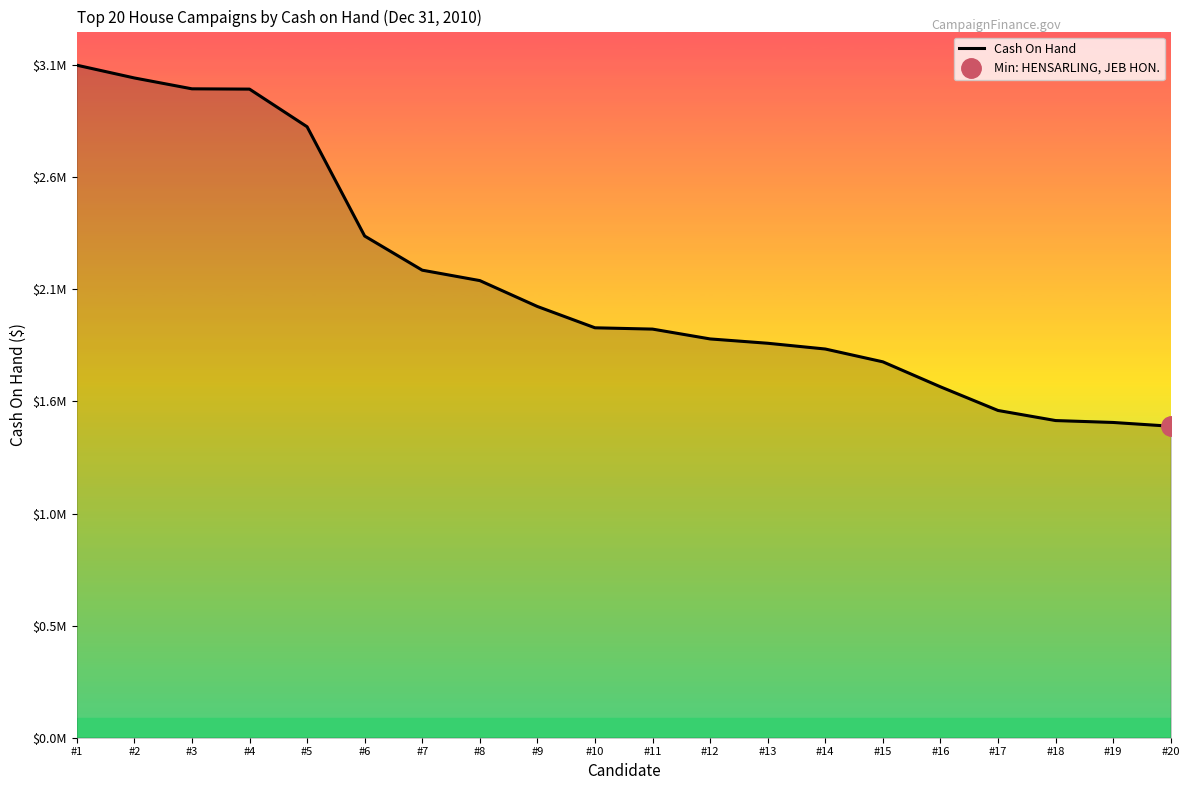

Where does the data first go above 1907739?

#1